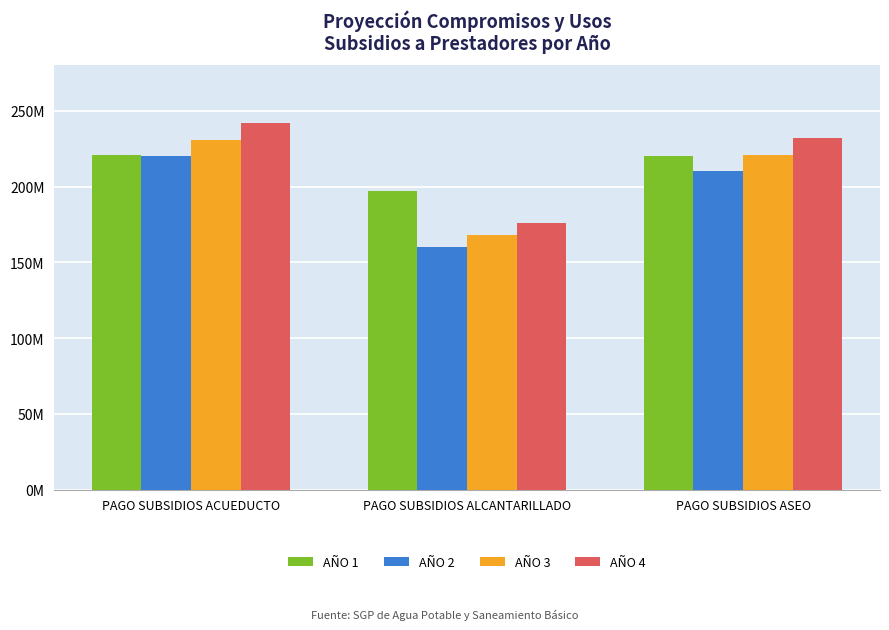

Which series has the largest range (max minus min)?

AÑO 4